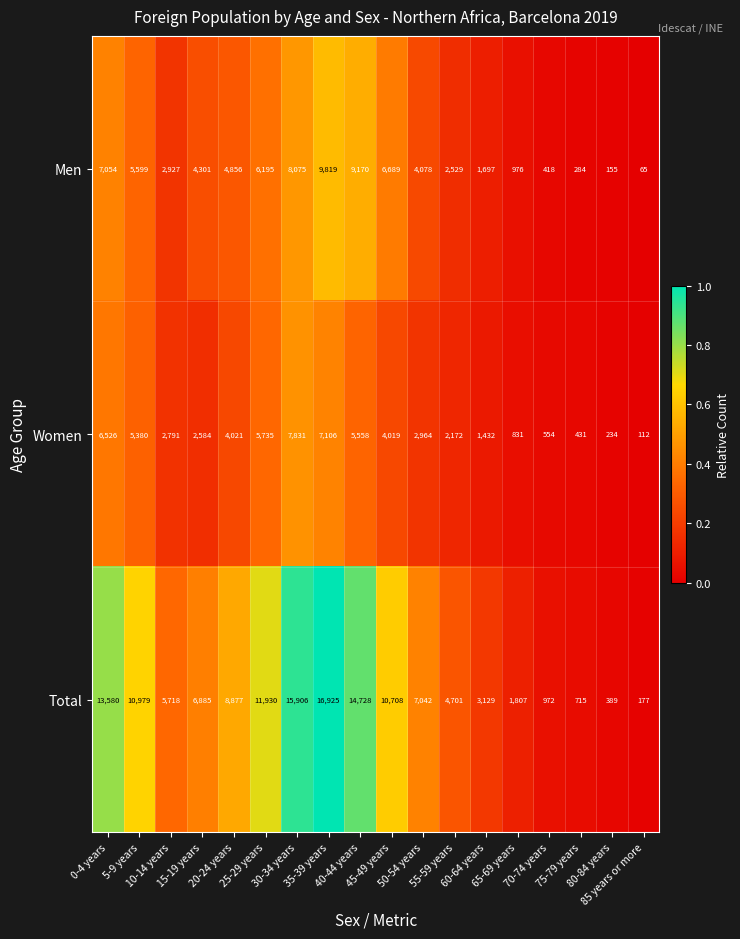

What is the greatest value displayed?

16925